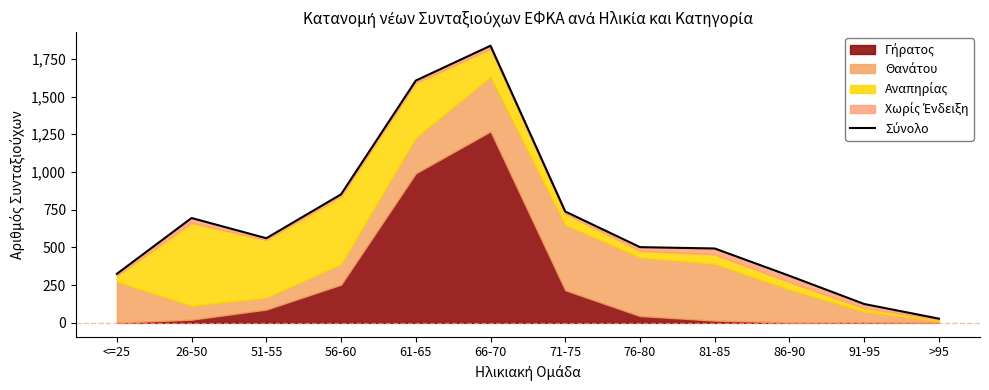

What is the label of the 2nd point from the right?

91-95